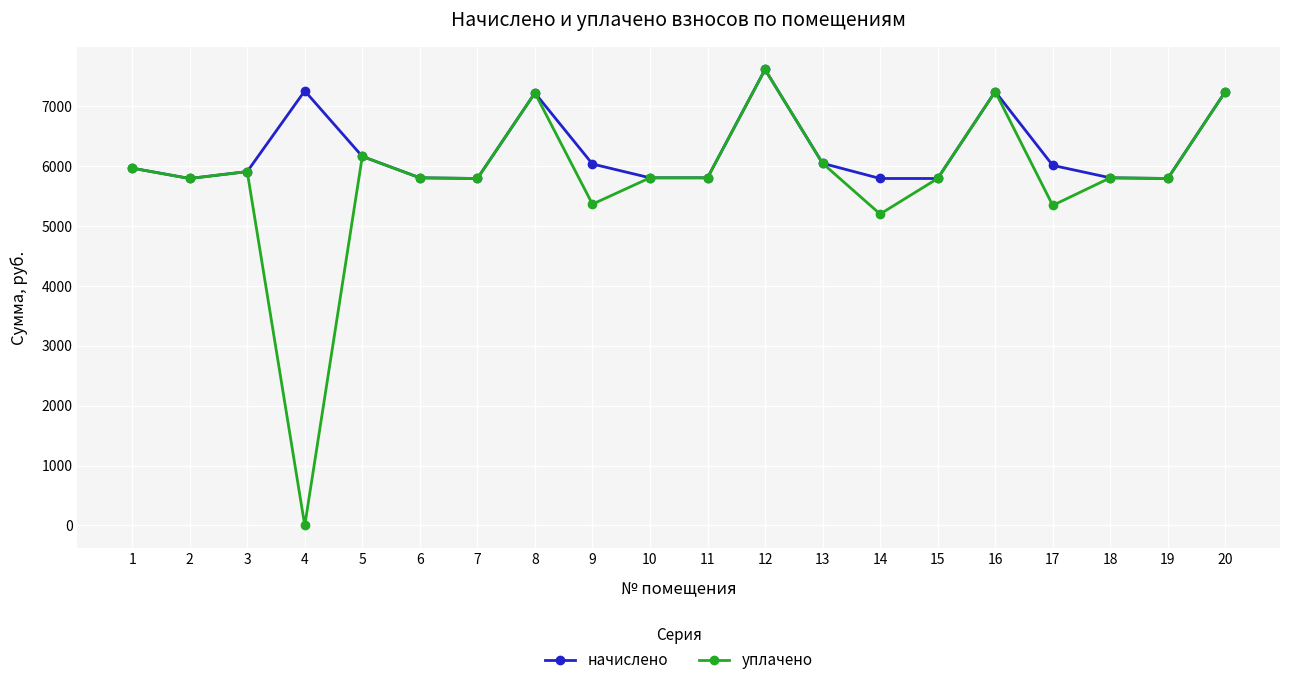

Is the value of начислено at 6 greater than the value of уплачено at 9?

Yes